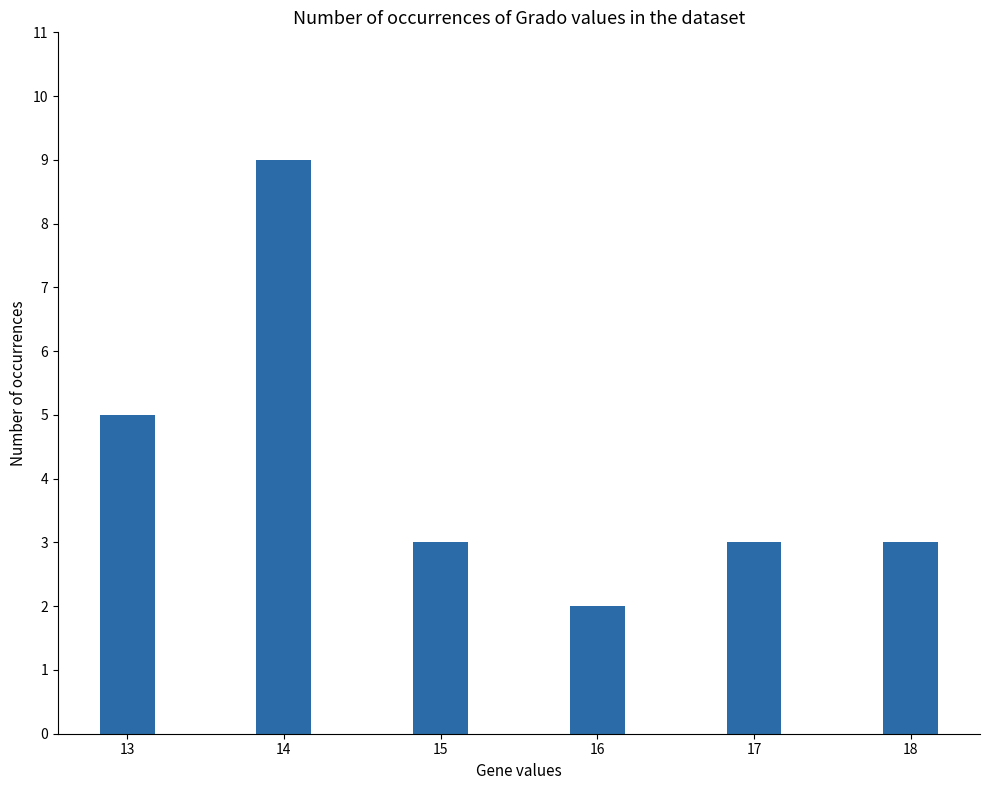

Is it true that the value at 17 is 3?

True